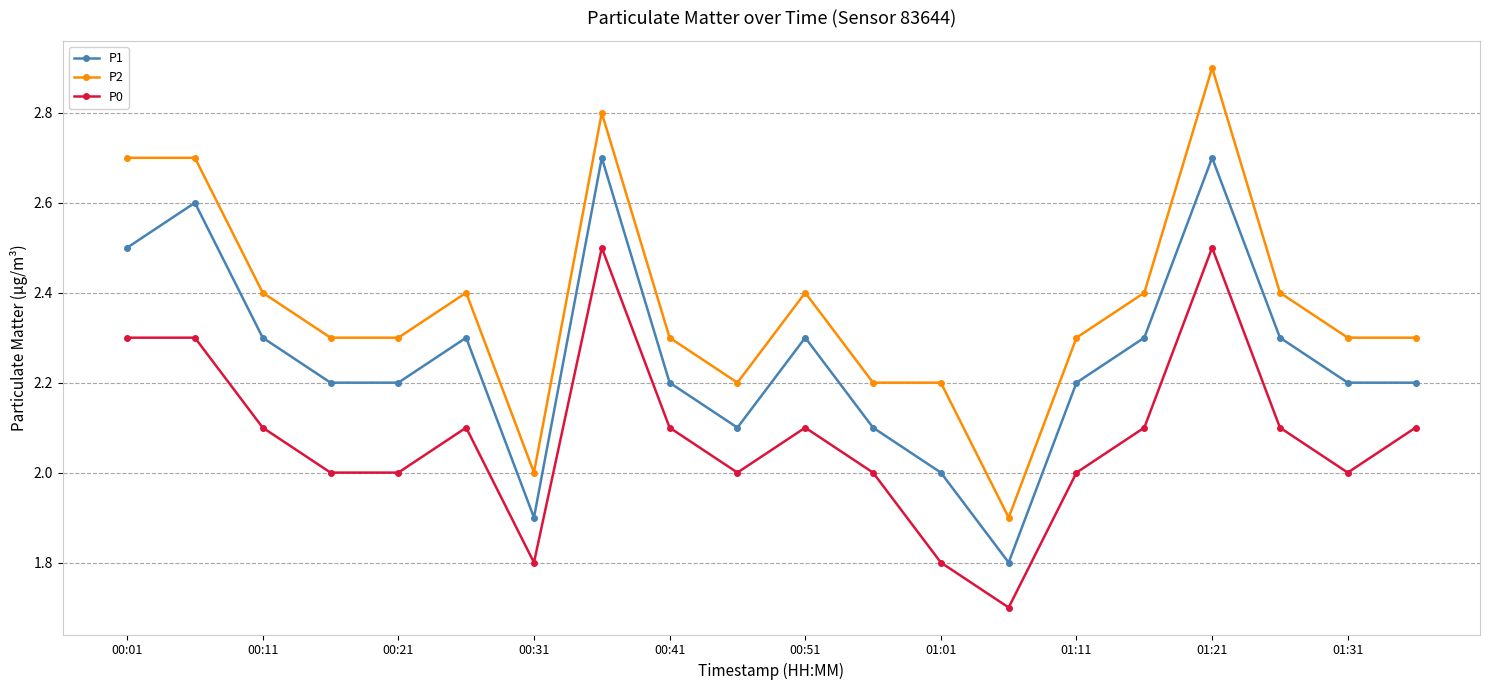

Does the chart display data point markers on the line(s)?

Yes